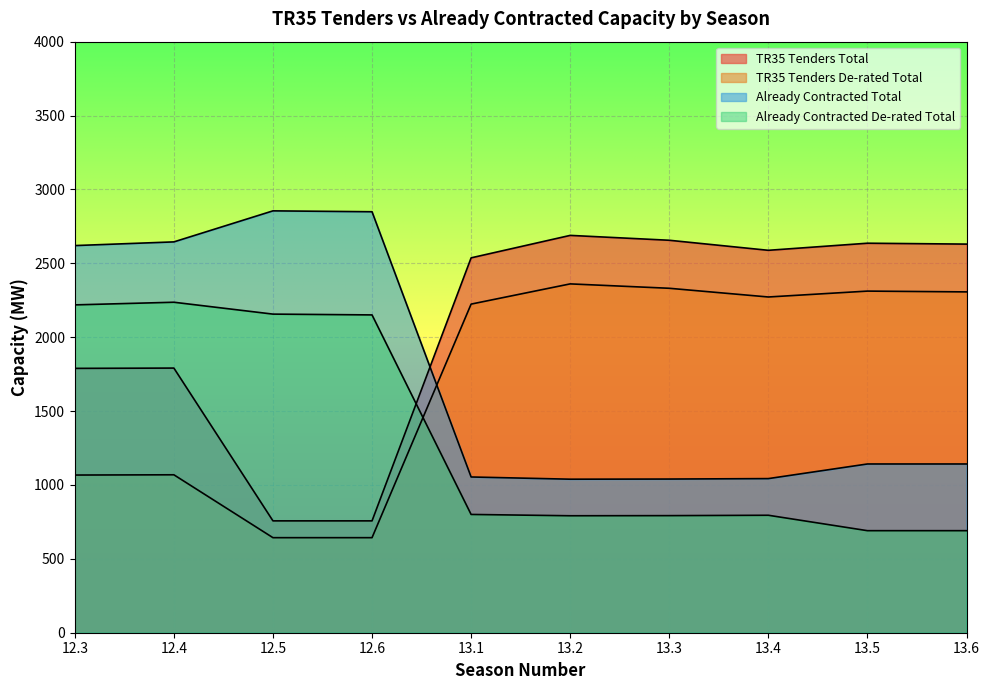

What are all the series names shown in the legend?

TR35 Tenders Total, TR35 Tenders De-rated Total, Already Contracted Total, Already Contracted De-rated Total